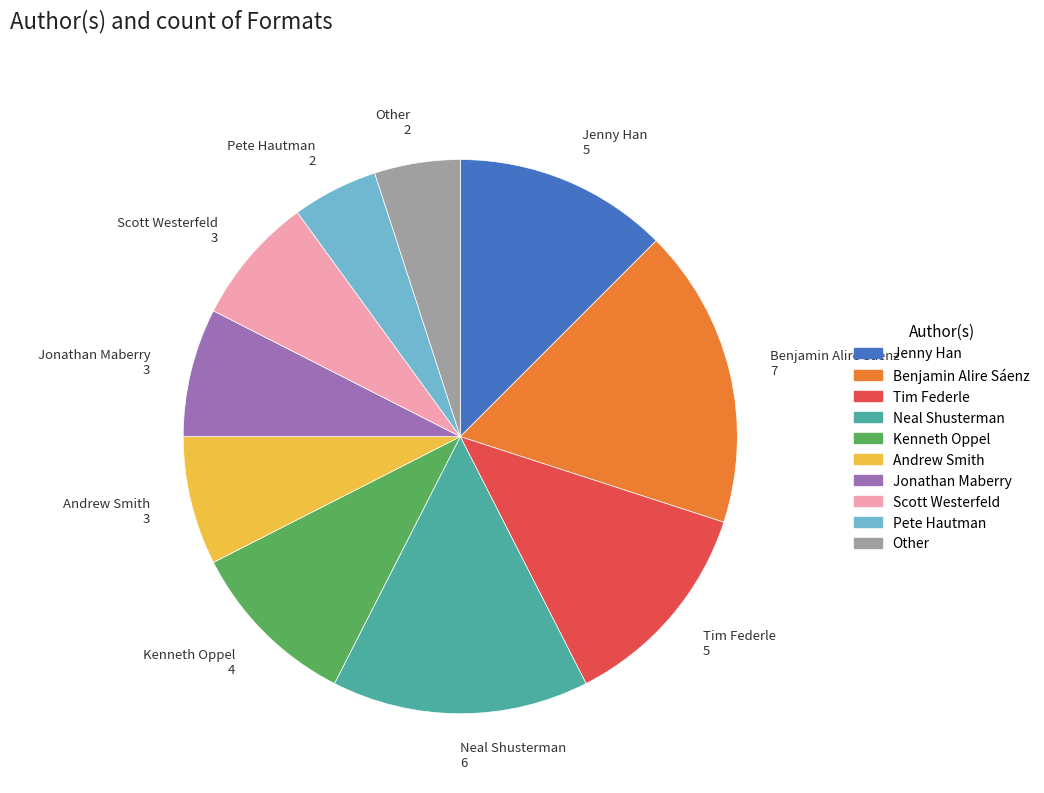

Does any single category account for the majority?

No